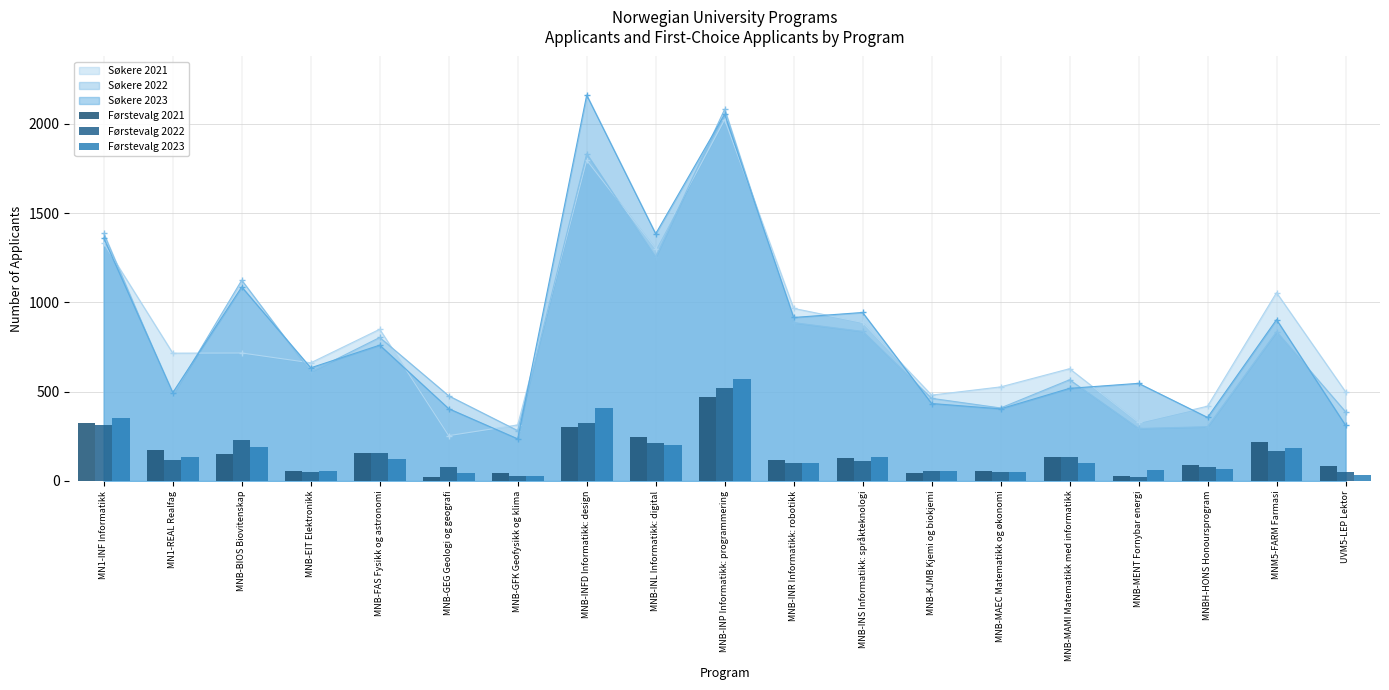

Is the value of Søkere 2021 at MNB-INL Informatikk: digital greater than the value of Søkere 2022 at UVM5-LEP Lektor?

Yes